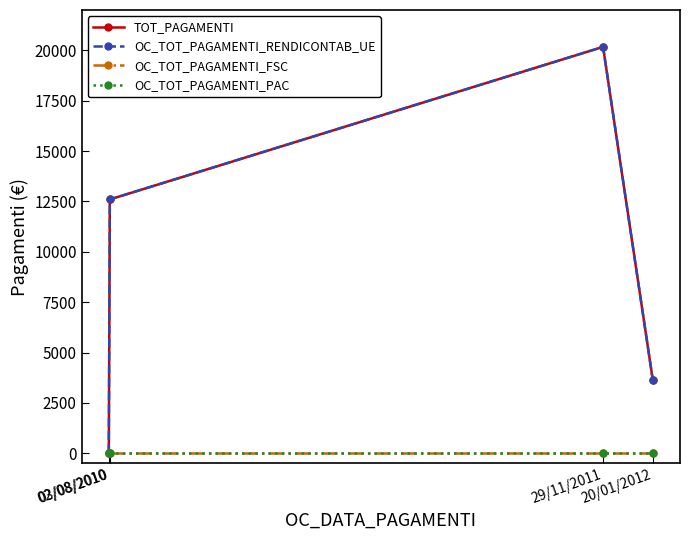

Is this an area chart (filled region under the line)?

No